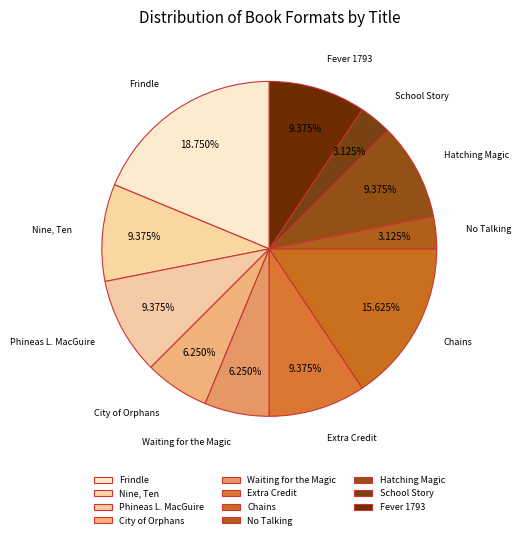

Does any single category account for the majority?

No